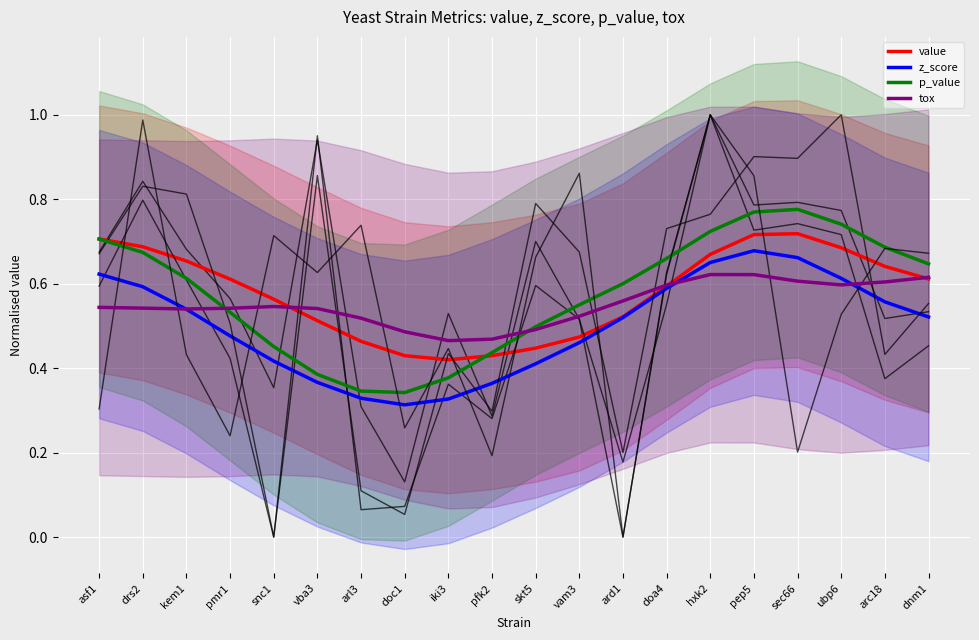

At which label is tox closest to 0?

iki3